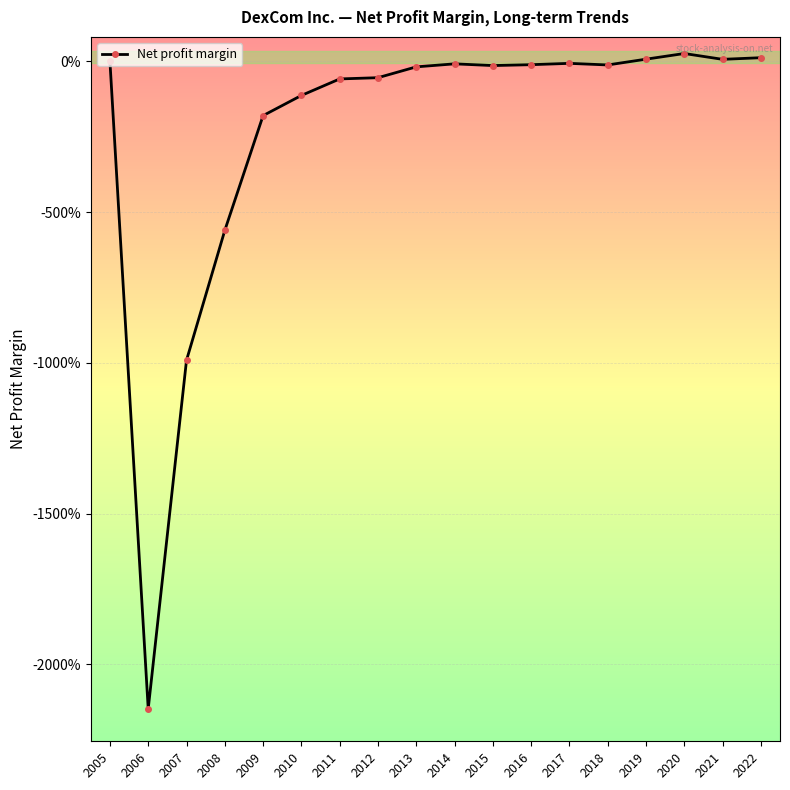

Does the chart display data point markers on the line(s)?

Yes